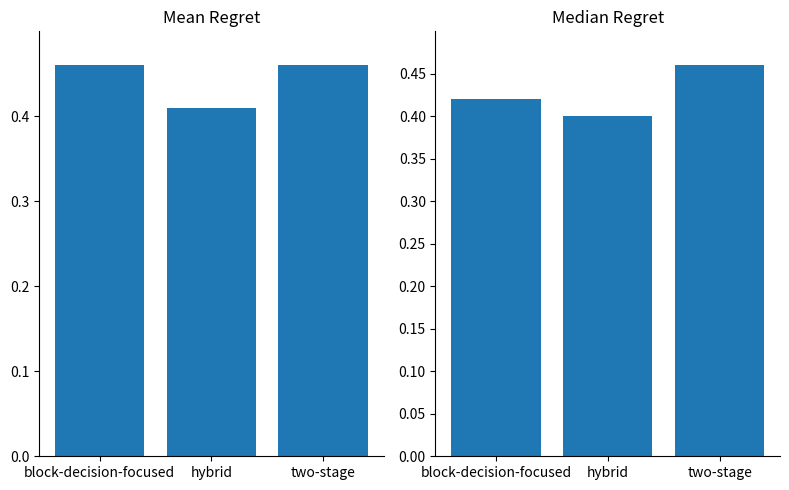

What position from the left is two-stage?

3